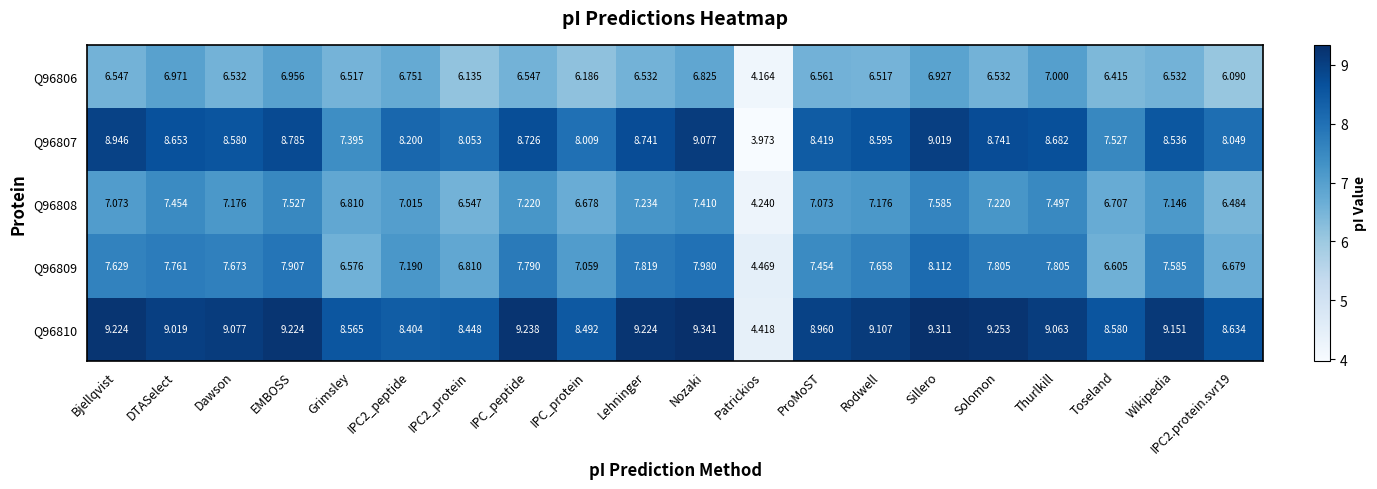

At which label is Q96809 closest to 6?

Grimsley